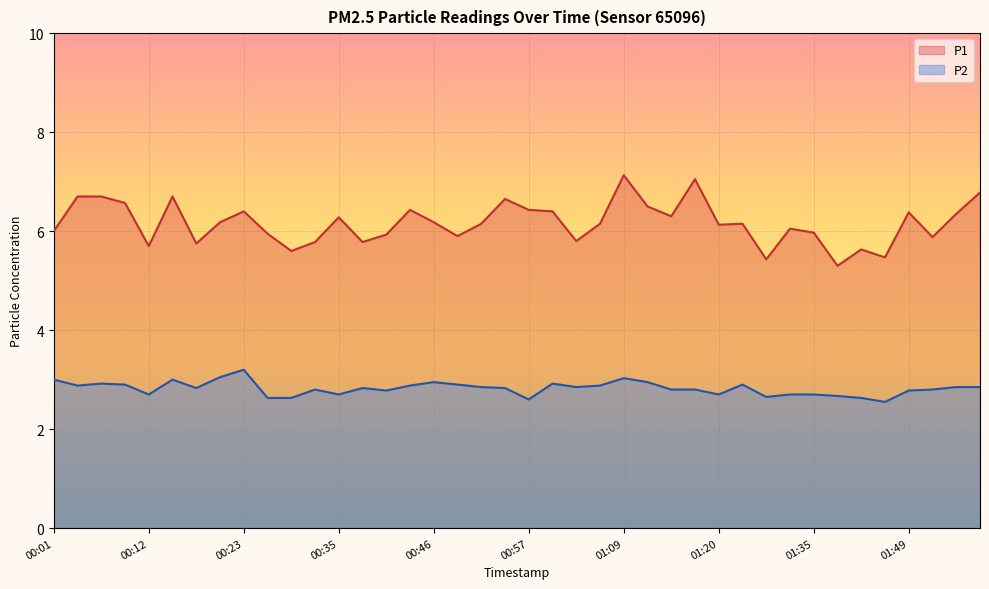

What is the difference between the maximum and second lowest values in the P2 series?

0.6